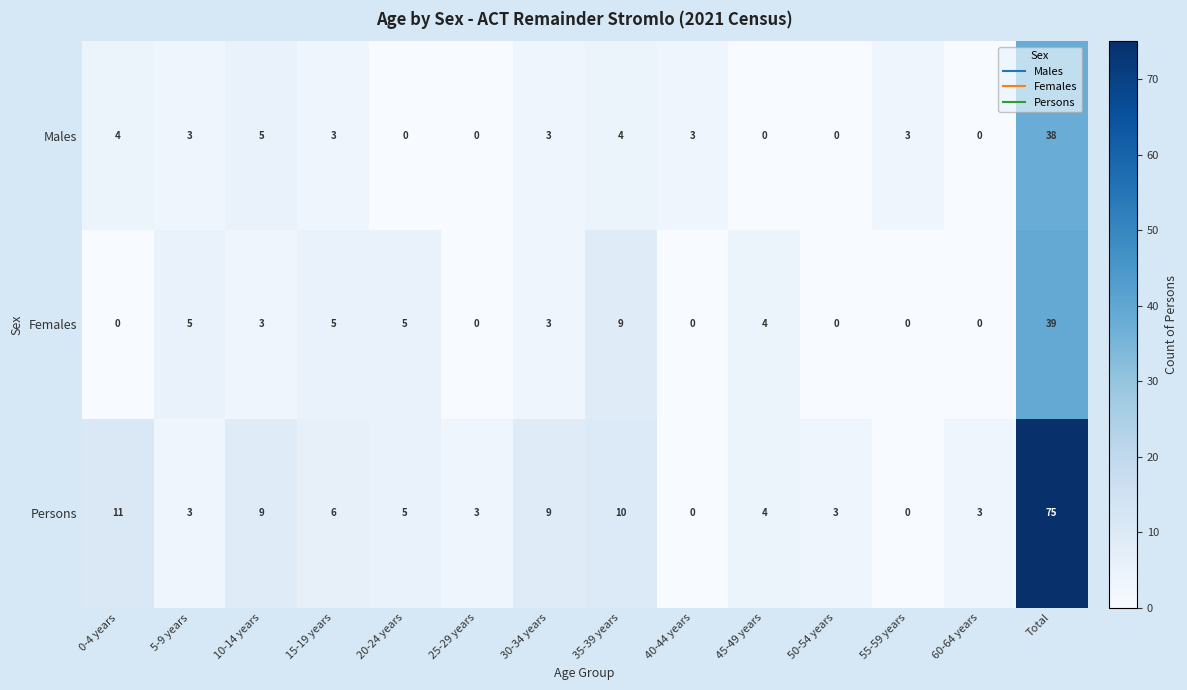

What is the spread (max minus min) of values at 0-4 years?

11